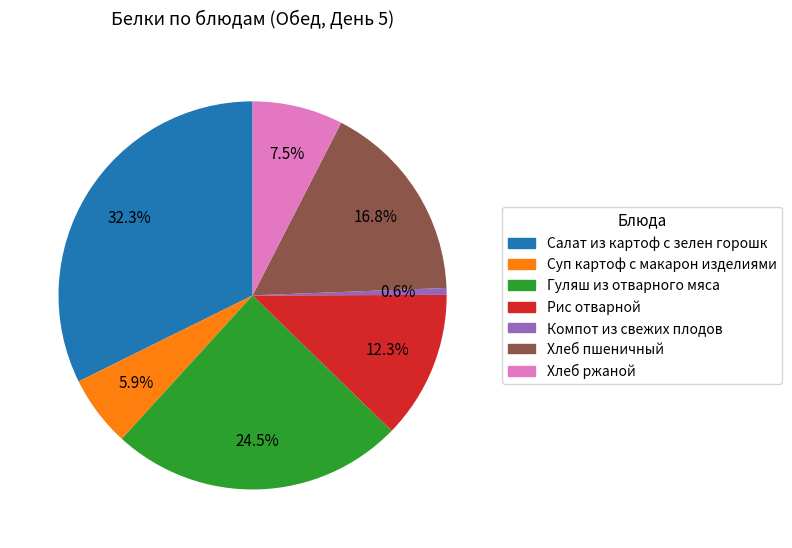

To the nearest percent, what percentage of the pie is Рис отварной?

12%